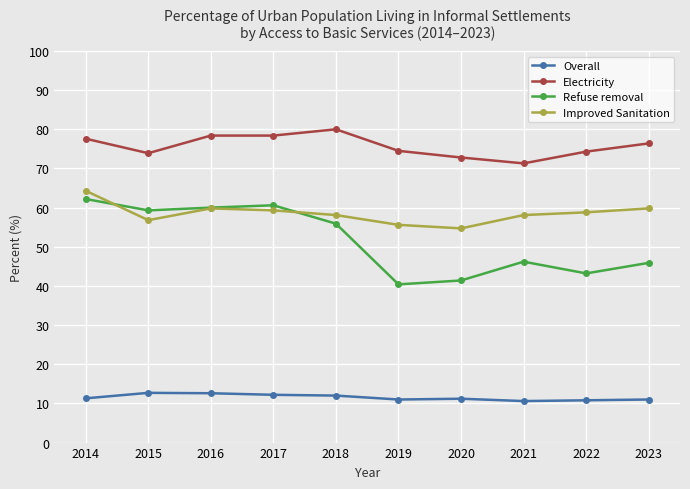

True or false: Overall has a value of 12.2 at 2017.

True